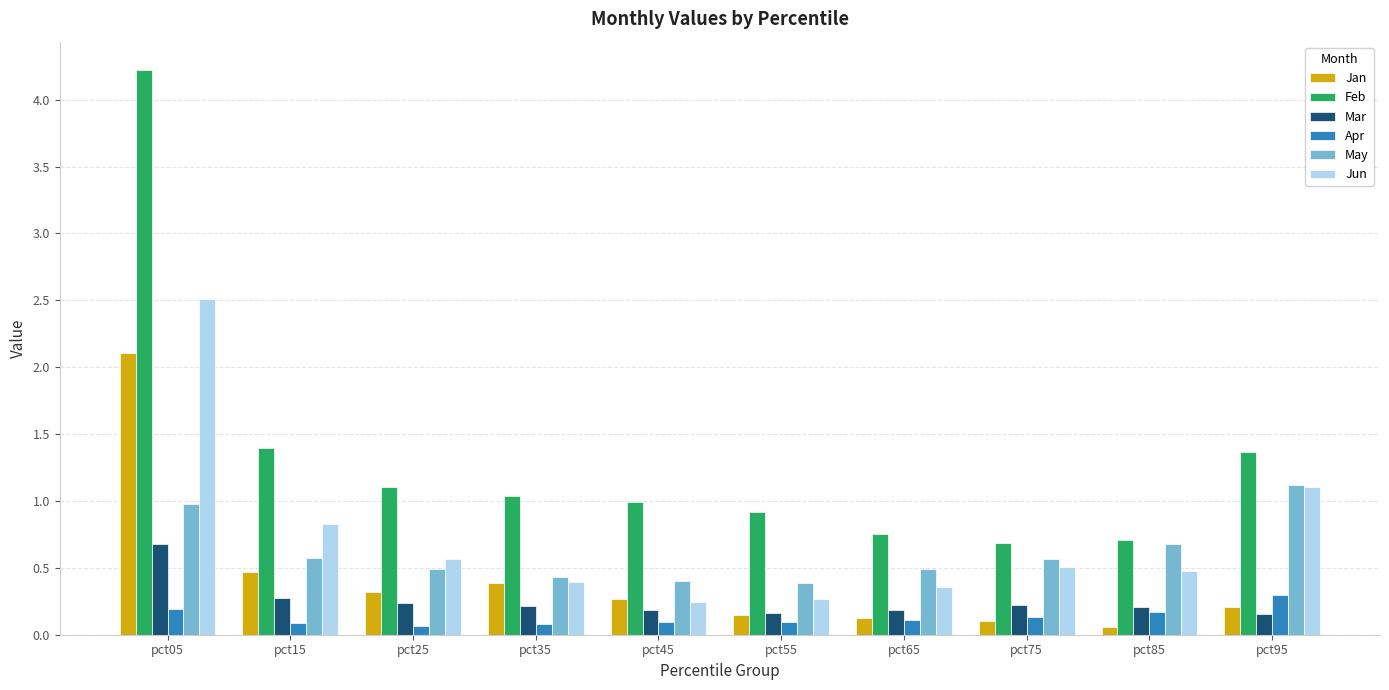

The Apr series shows 0.1 at pct75. True or false?

True